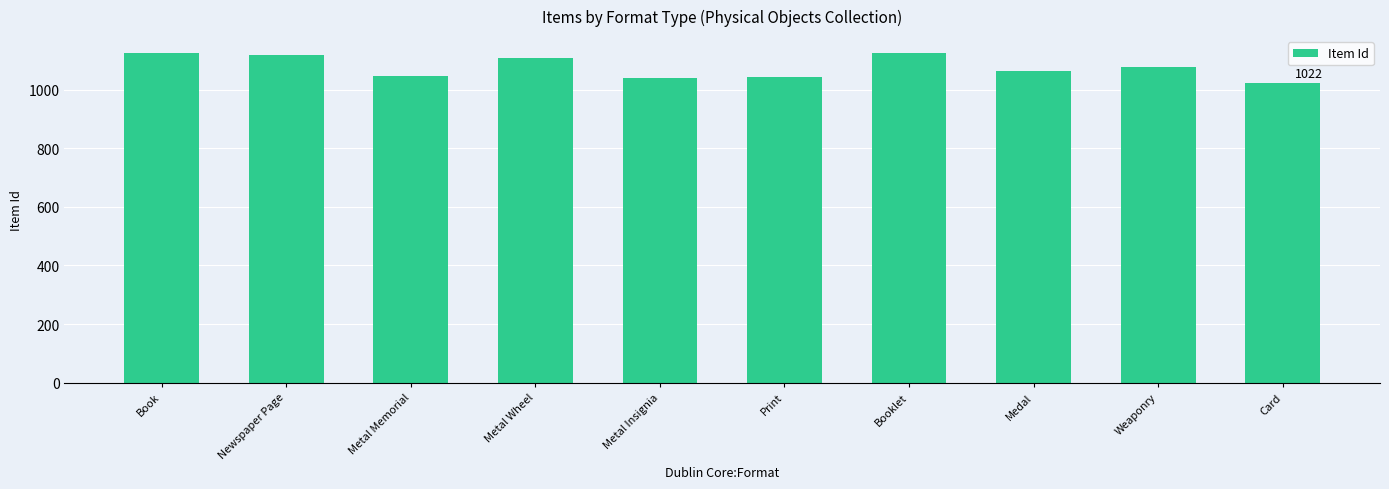

What is the greatest value displayed?

1126